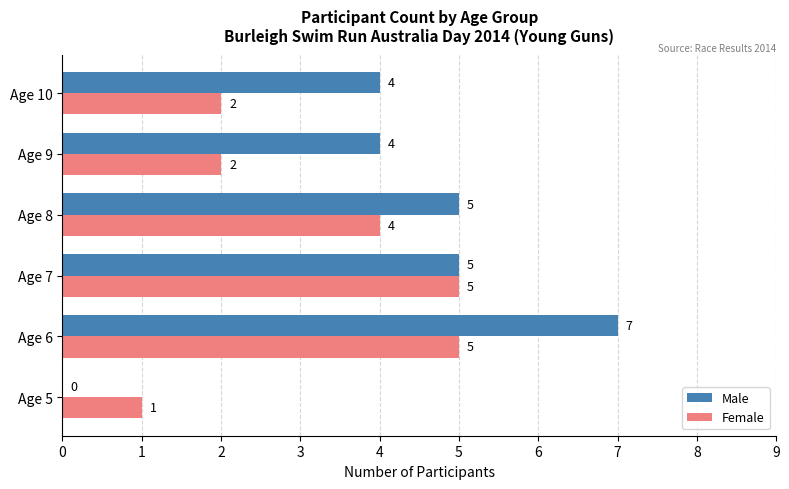

At which category is the sum across all series the highest?

Age 6